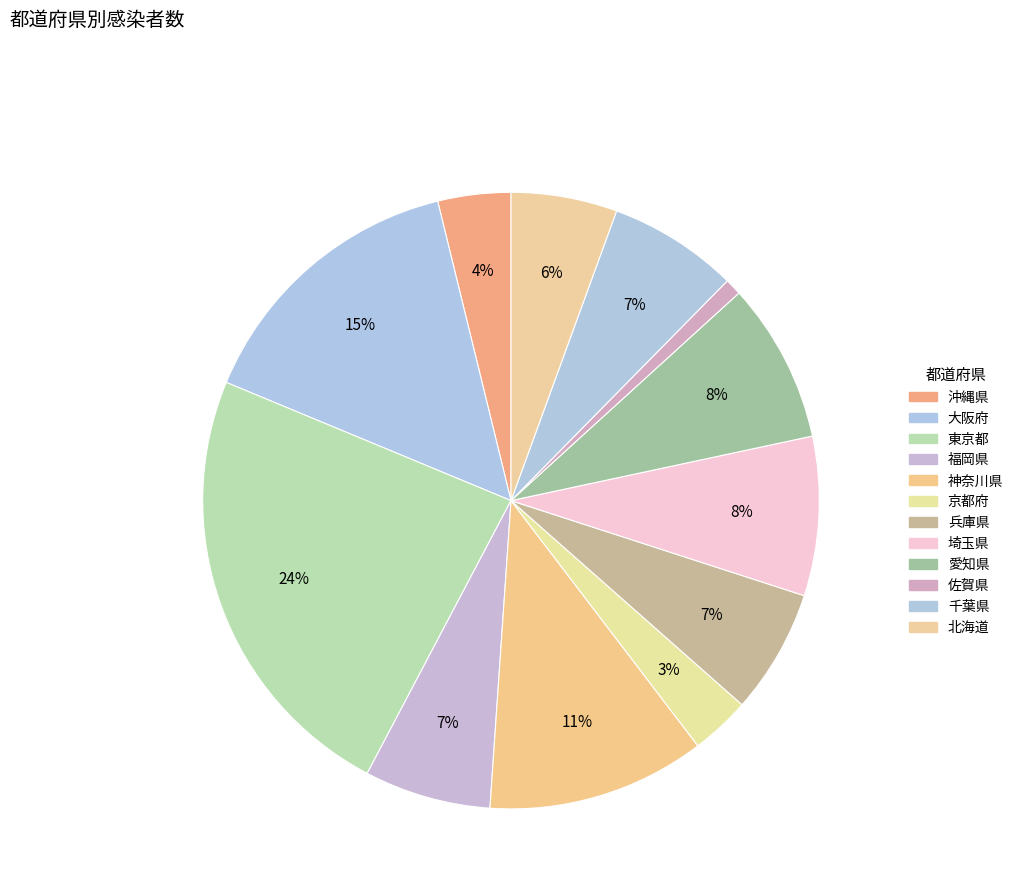

True or false: 千葉県 accounts for 1% of the total.

False